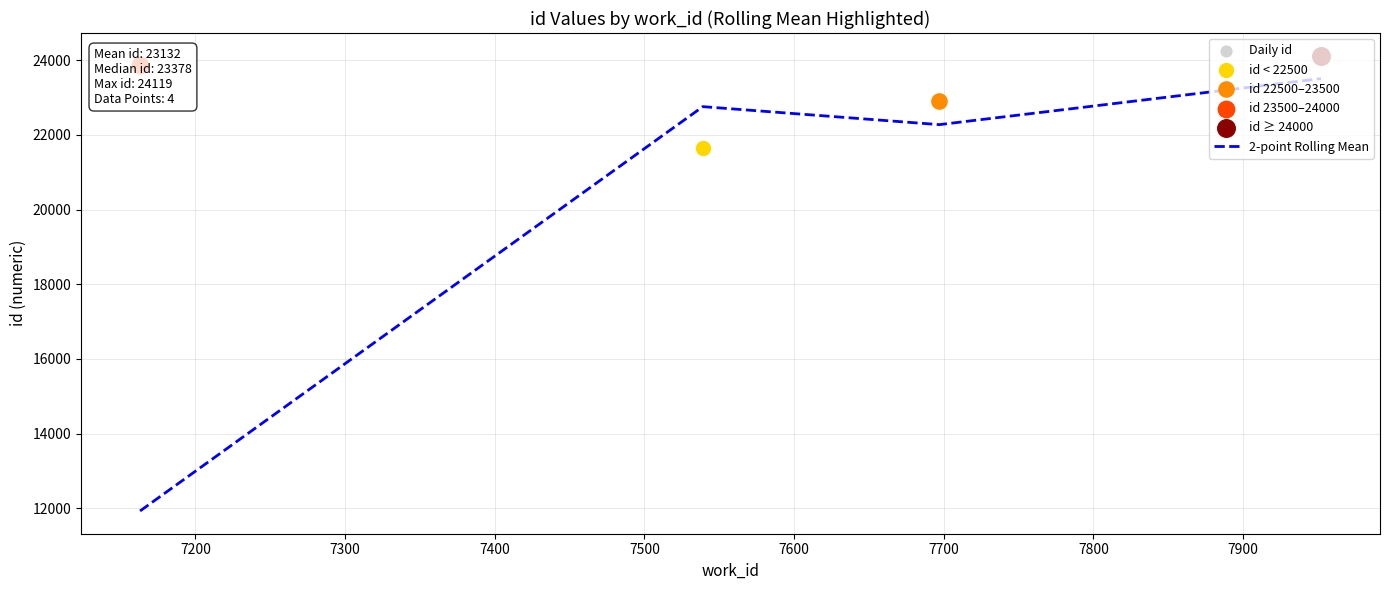

True or false: 2-point Rolling Mean has more than 2 interior local peaks.

False